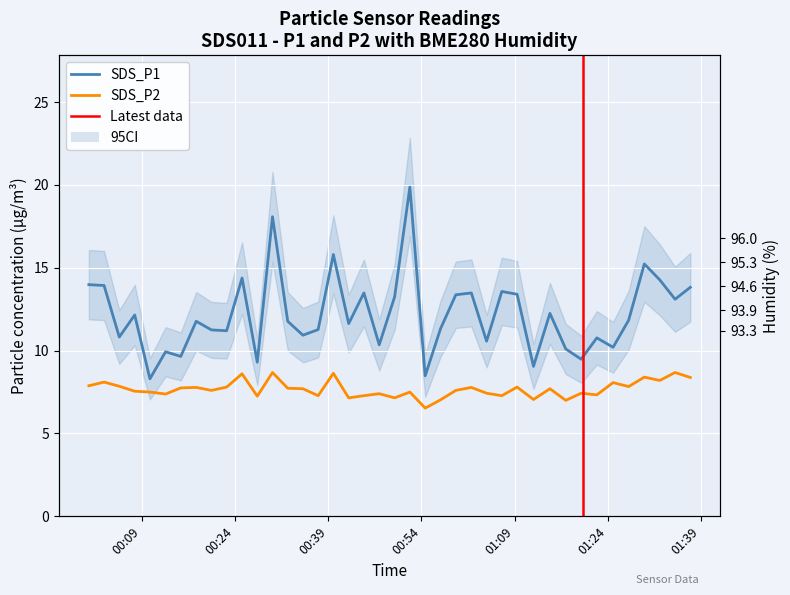

What is the difference between the maximum and minimum values in the SDS_P1 series?

11.6